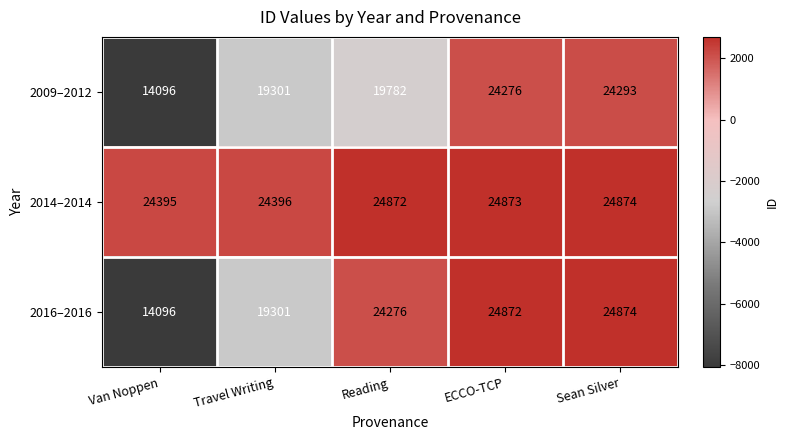

At ECCO-TCP, list the series in order from largest to smallest.

2014–2014, 2016–2016, 2009–2012